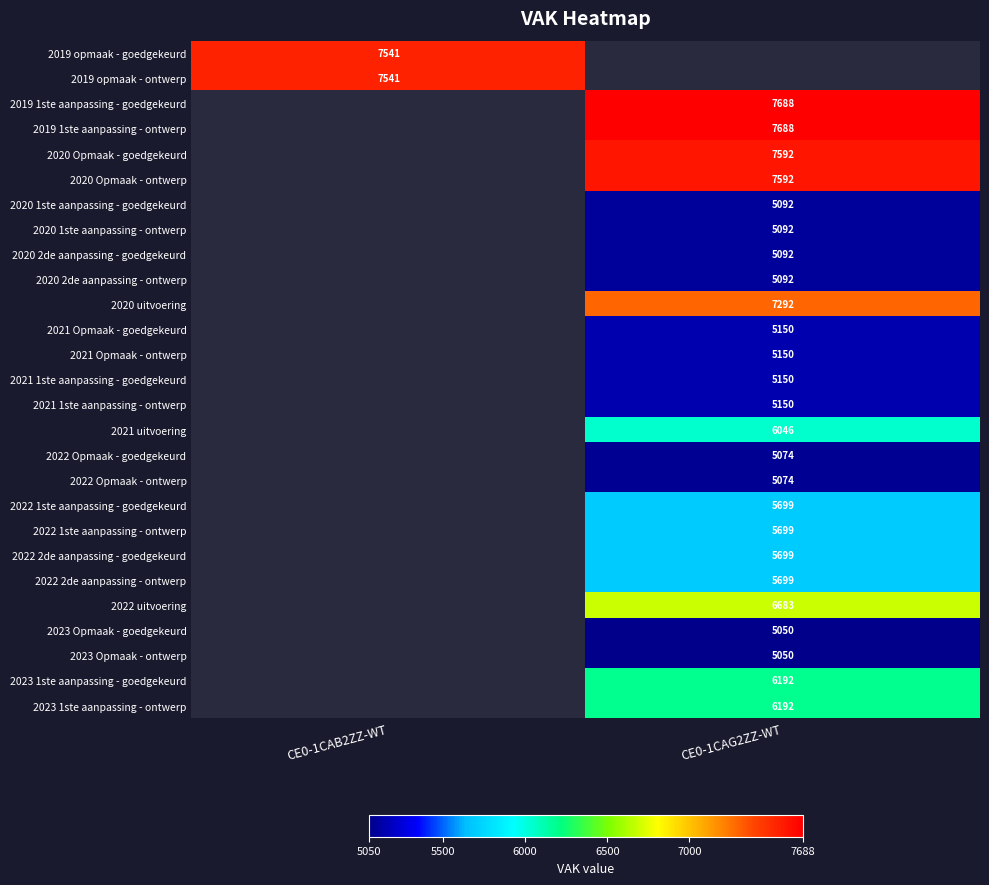

How many series are shown in this chart?

27